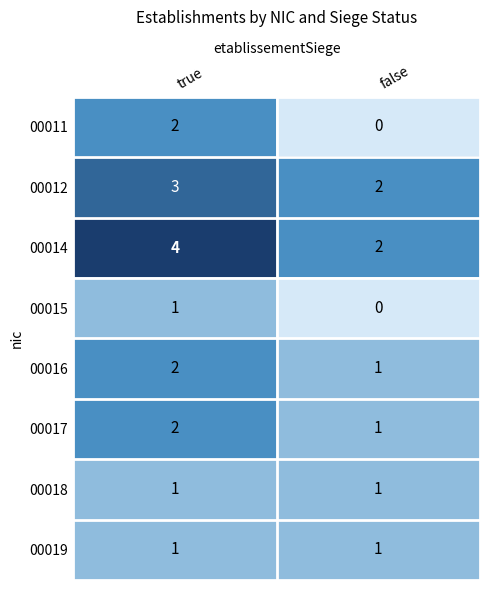

What is the sum of all 00012 values?

5